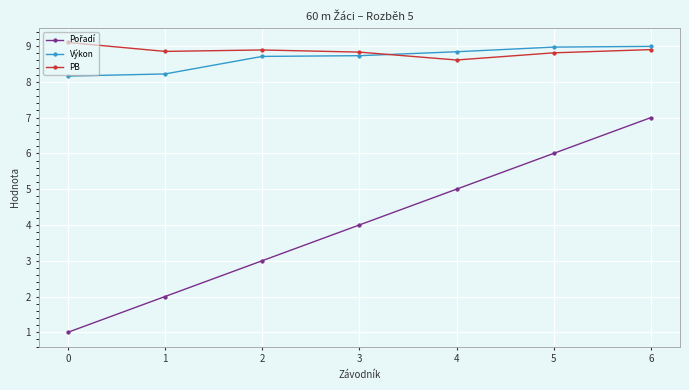

What is the difference between the maximum and second lowest values in the Výkon series?

0.8